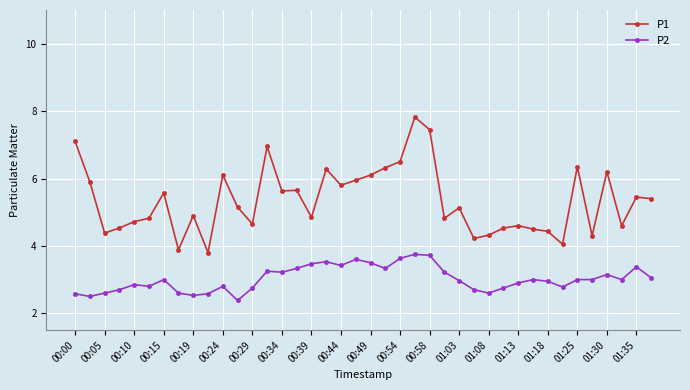

What is the value of the P1 point at the 24th from the left?

7.8